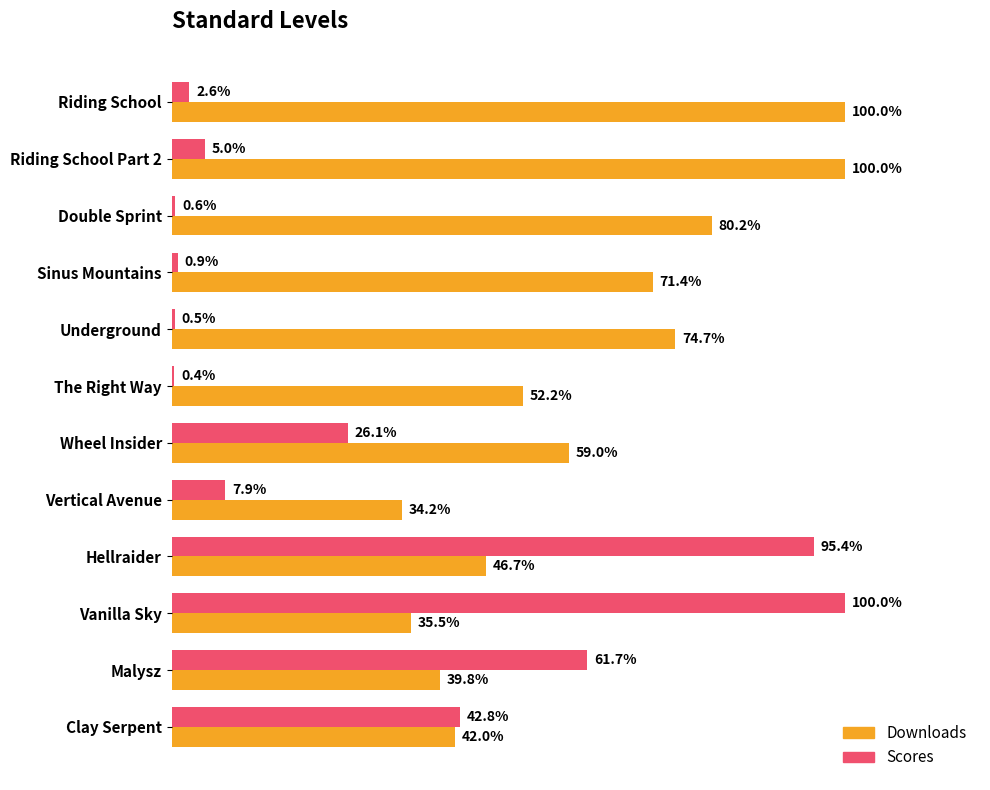

Between Underground and Wheel Insider, which series saw the biggest shift?

Scores